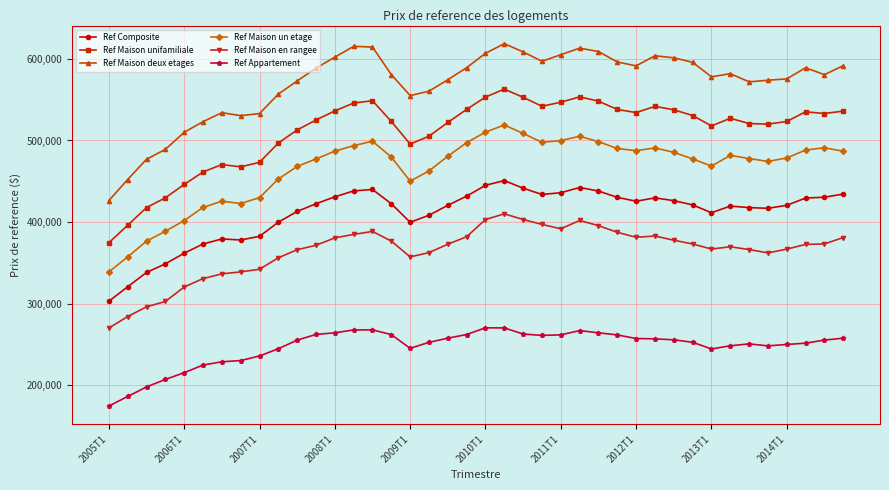

List the series in order of their peak value, highest first.

Ref Maison deux etages, Ref Maison unifamiliale, Ref Maison un etage, Ref Composite, Ref Maison en rangee, Ref Appartement